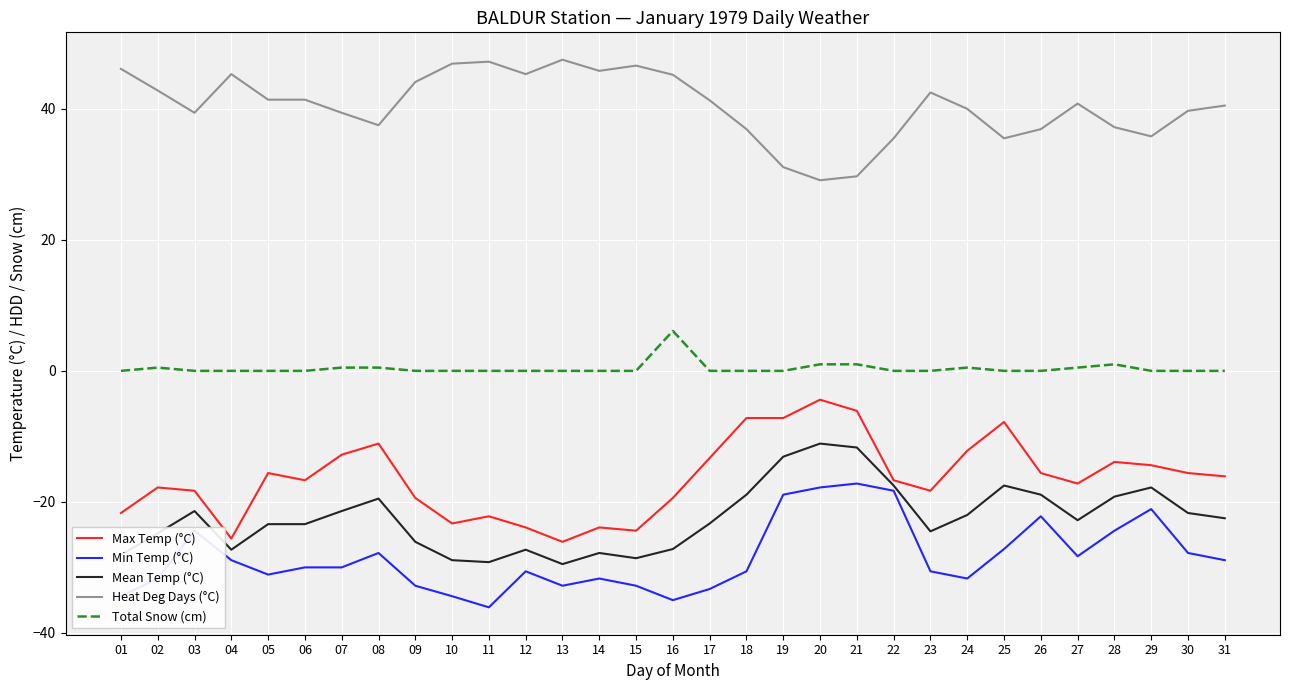

What is the total value across all series at 07?

-24.3